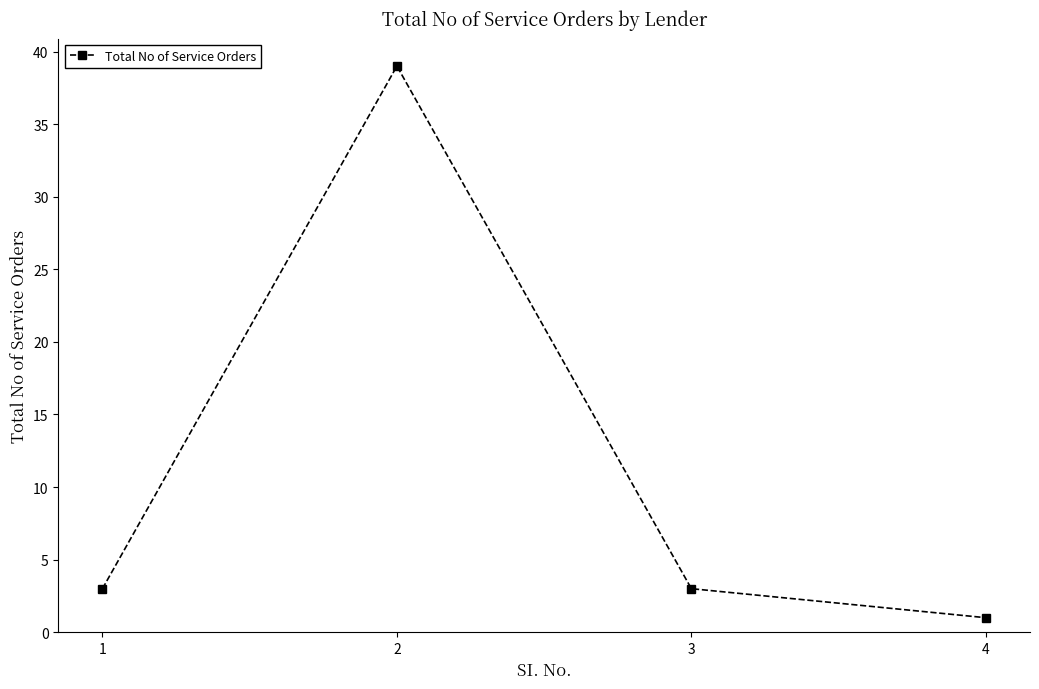

How many lines are shown in the chart?

1